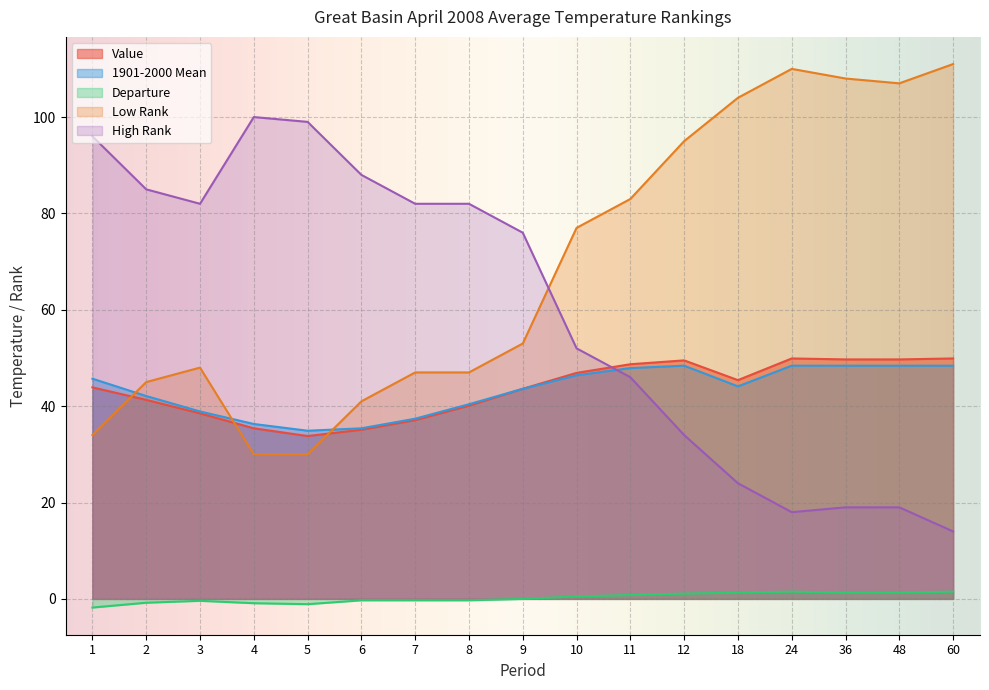

At how many categories does at least one series exceed 73?

17